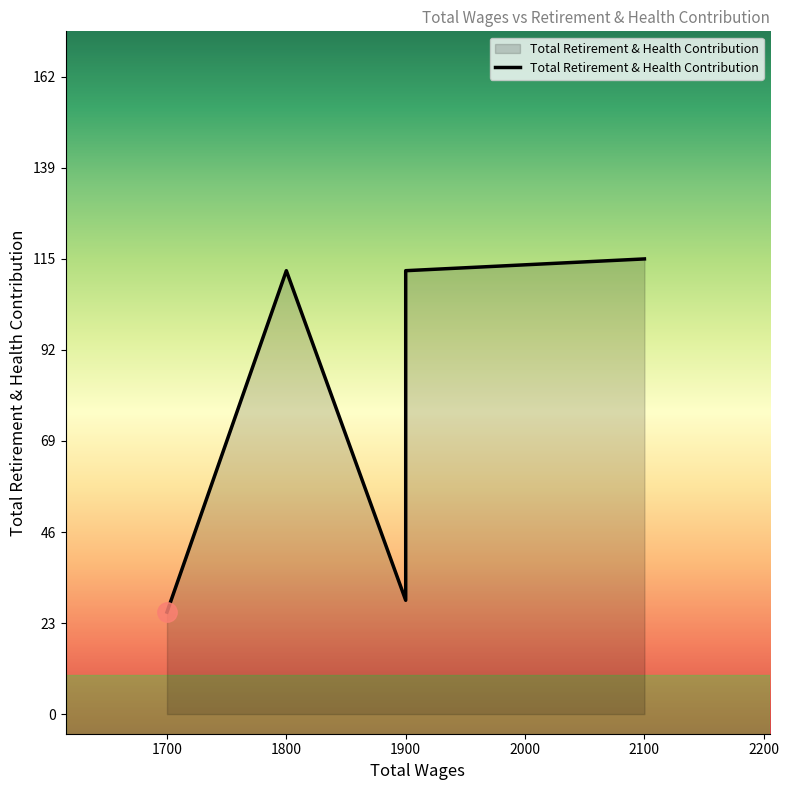

What is the ratio of the value at 1900.0 to the value at 1900.0?

3.9